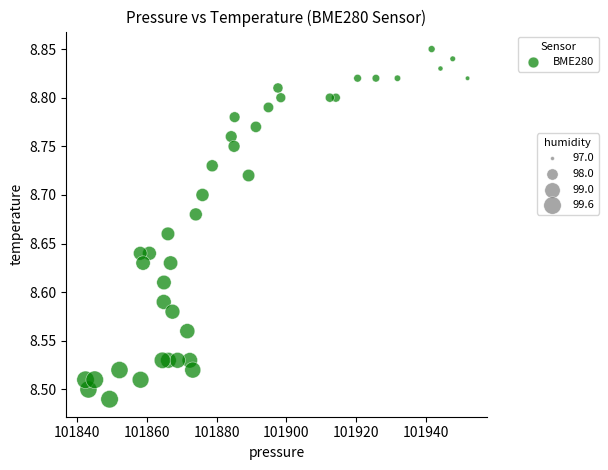

What is the range of Y values (max minus min)?

0.4